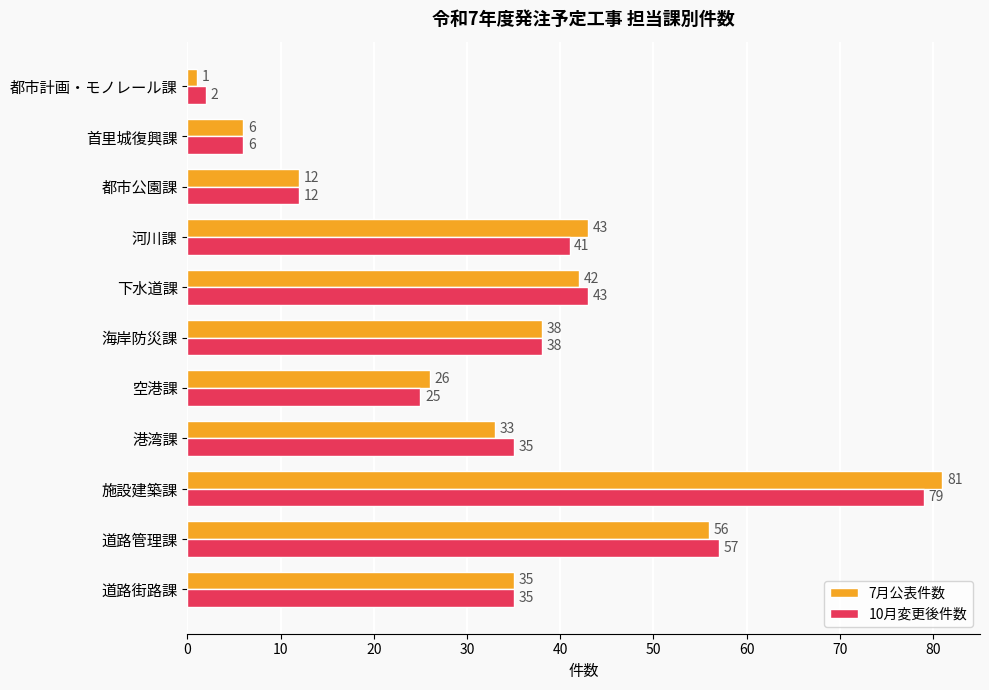

At 港湾課, list the series in order from largest to smallest.

10月変更後件数, 7月公表件数